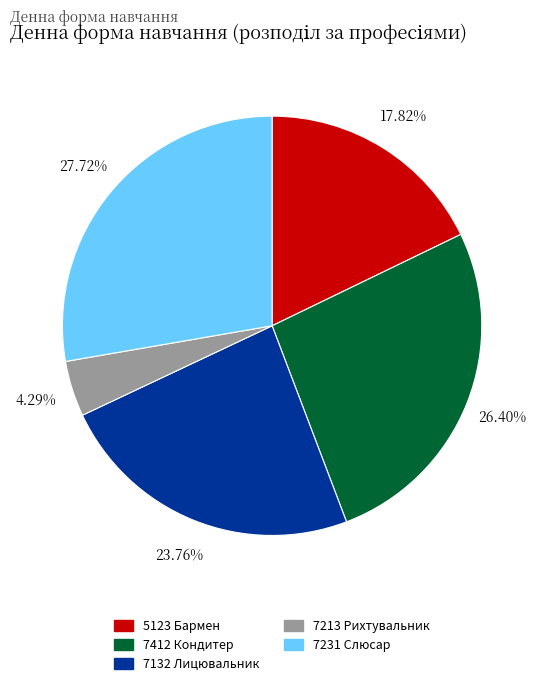

Combined, do 7412 Кондитер and 5123 Бармен account for over 50%?

No